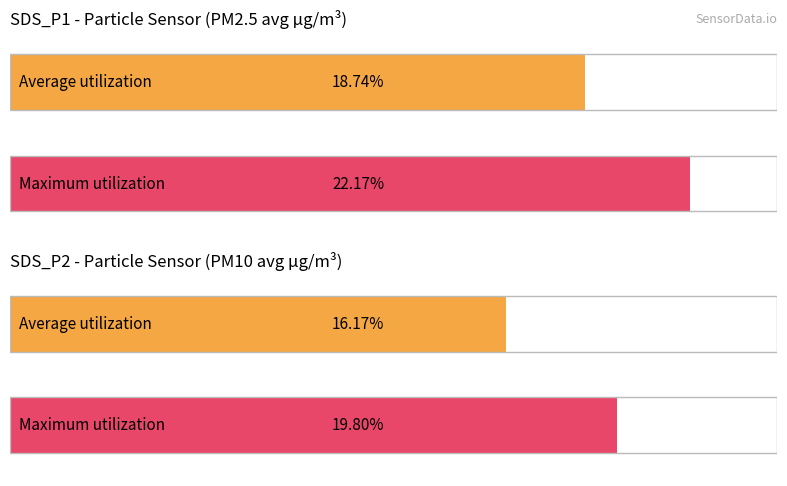

Does the chart contain stacked bars?

No